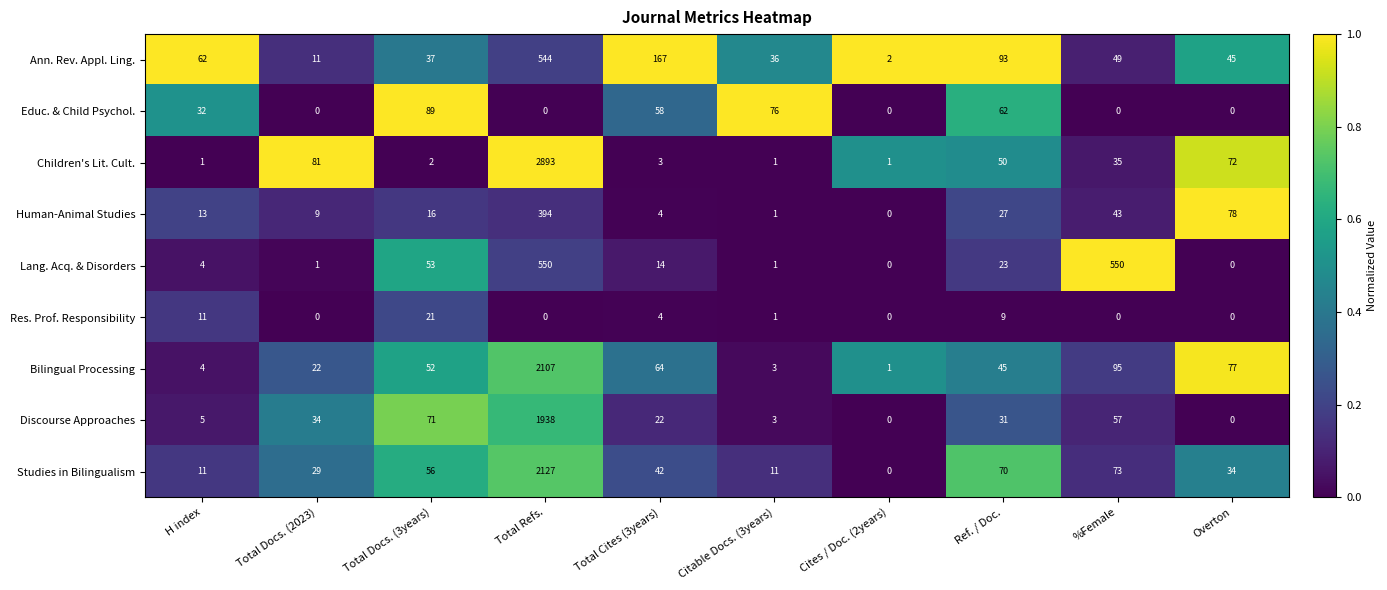

Which series has the largest total across all categories?

Children's Lit. Cult.